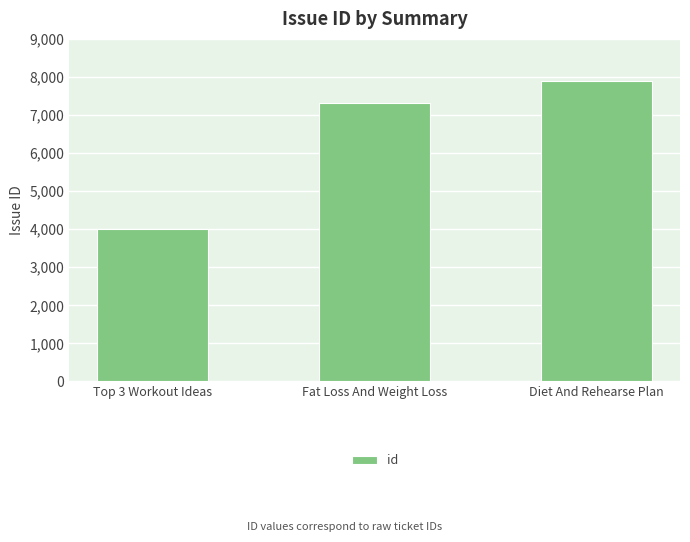

Reading left to right, extract all data points from this chart.

4001	7308	7885